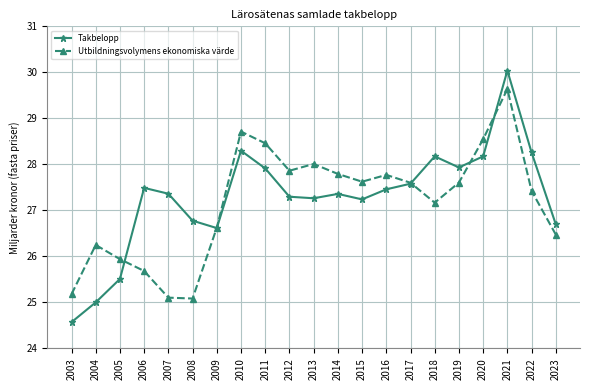

What is the smallest value displayed?

24.6